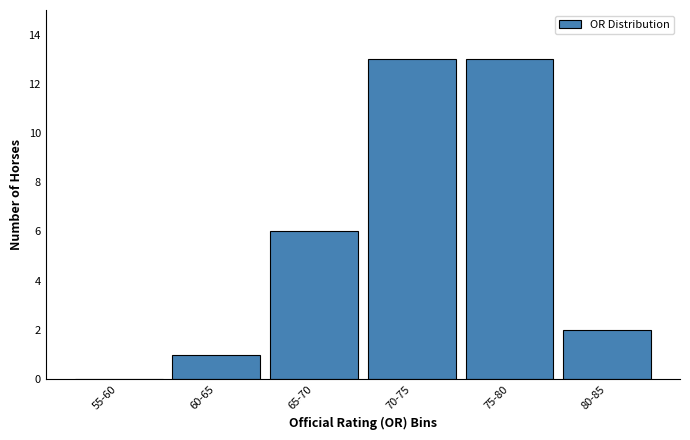

Reading left to right, what are all the values shown in this chart?

55-60=0	60-65=1	65-70=6	70-75=13	75-80=13	80-85=2